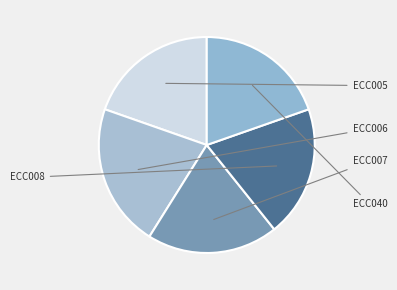

What percentage do ECC006 and ECC005 together represent?

41.1%